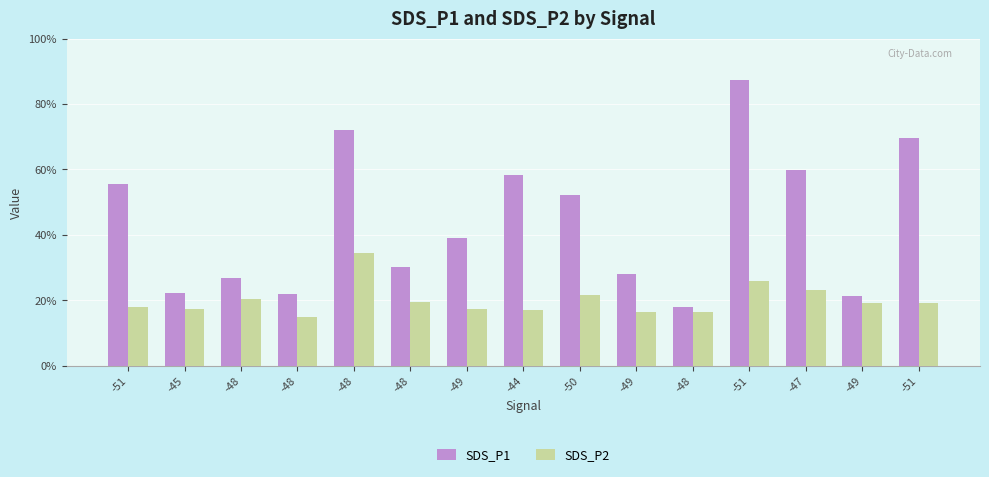

What are all the series names shown in the legend?

SDS_P1, SDS_P2